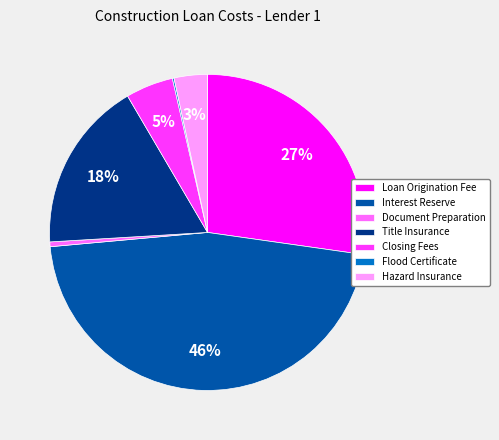

Is there a majority slice in this chart?

No